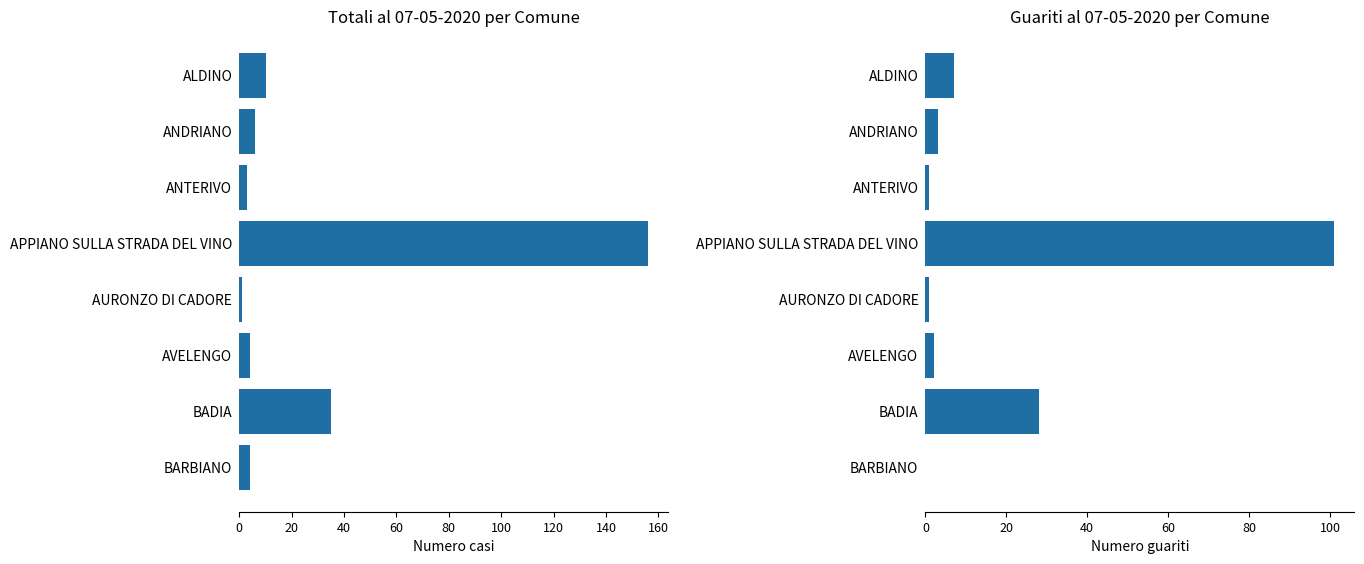

Which has a higher value, ANDRIANO or APPIANO SULLA STRADA DEL VINO?

APPIANO SULLA STRADA DEL VINO